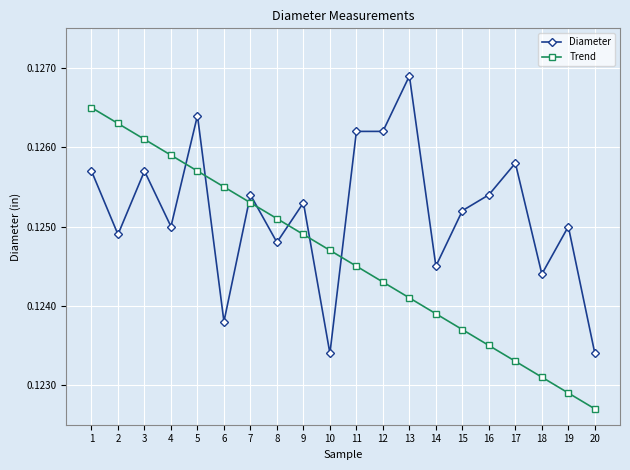

Is it true that Diameter equals 0.2 at 20?

False